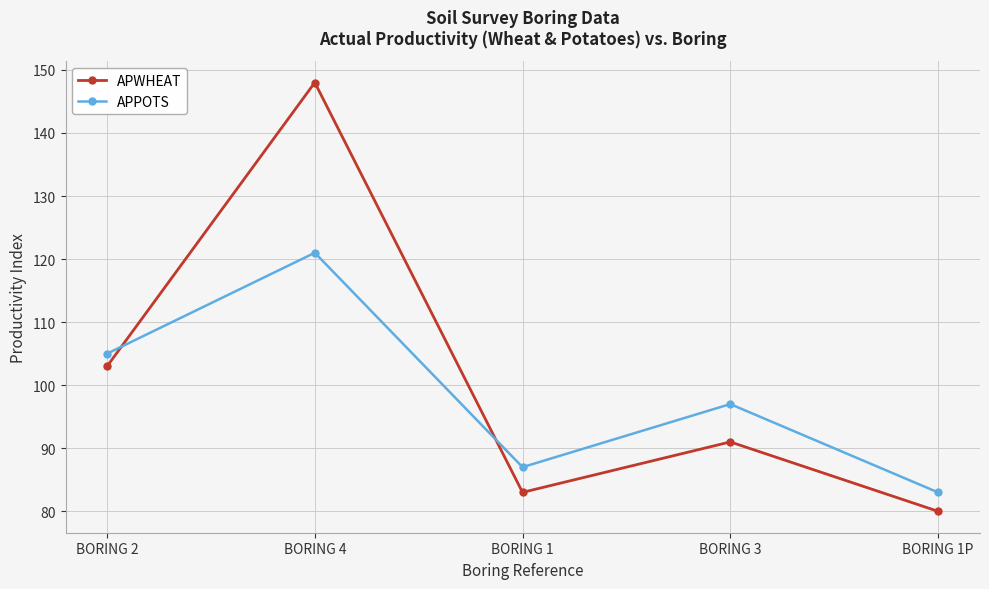

The value of APPOTS at BORING 4 is 121. True or false?

True